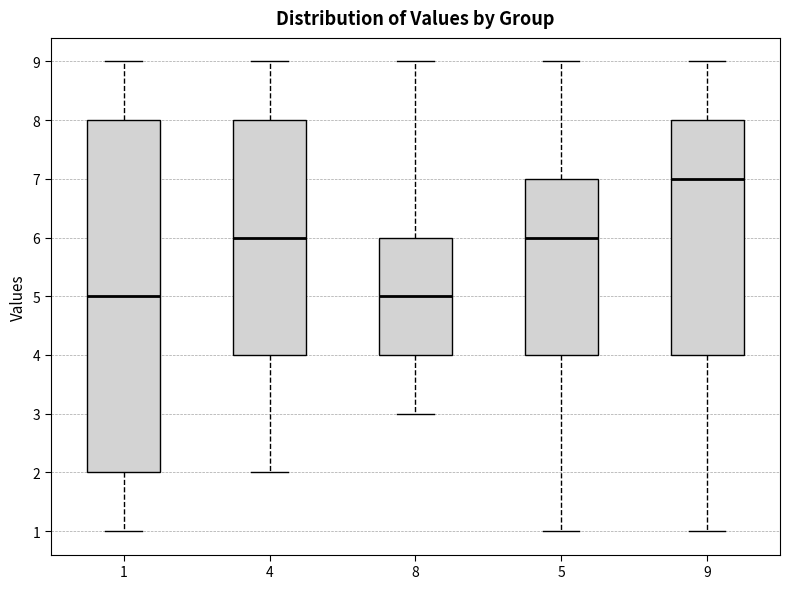

Reading left to right, read every box against the y-axis: the position of its median line, the range the box covers, and the ends of its whiskers. The values are not printed on the chart, so give them approximately, as read against the axis.

1: median 5, box 2 to 8, whiskers 1 to 9
4: median 6, box 4 to 8, whiskers 2 to 9
8: median 5, box 4 to 6, whiskers 3 to 9
5: median 6, box 4 to 7, whiskers 1 to 9
9: median 7, box 4 to 8, whiskers 1 to 9